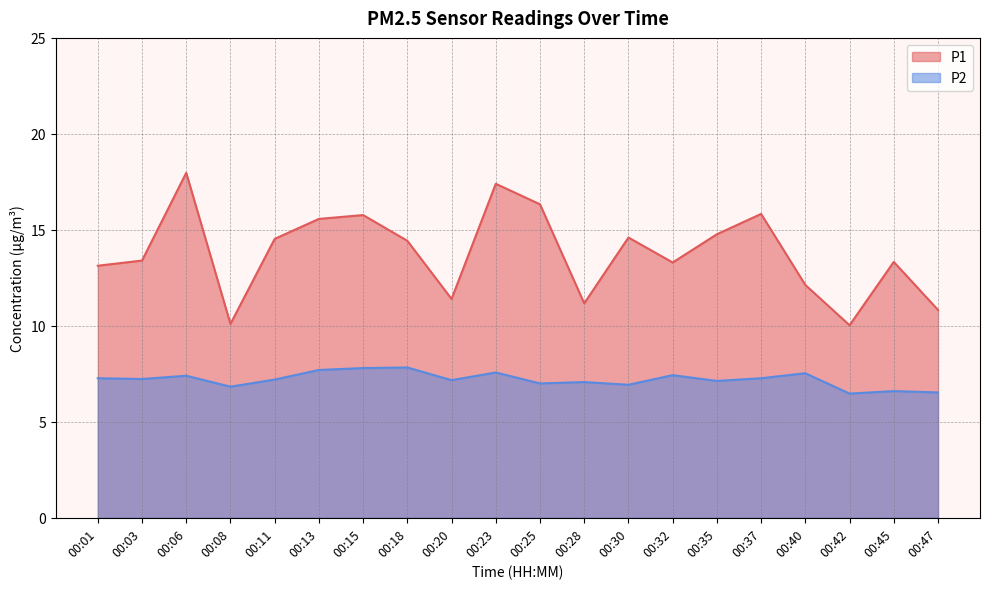

True or false: P1 has more than 0 points higher than both neighbors.

True